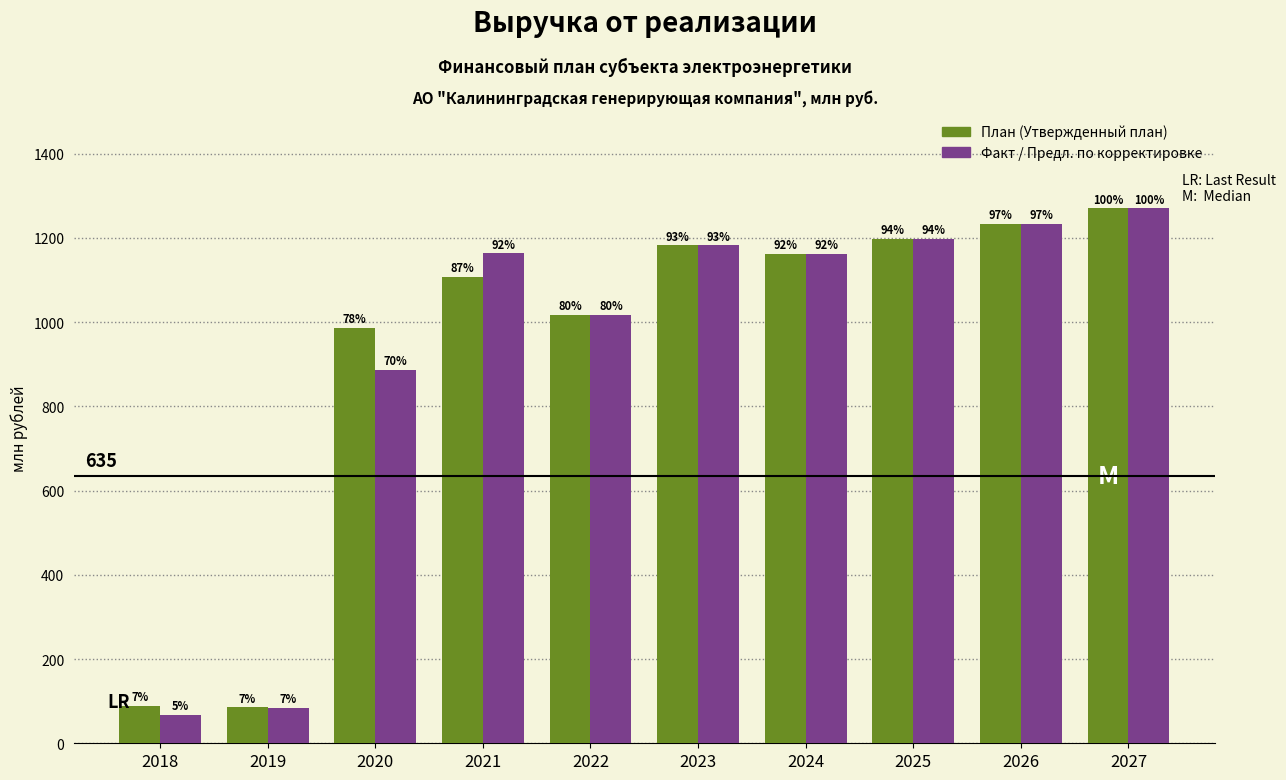

Are the bars grouped side by side (vs. stacked)?

Yes